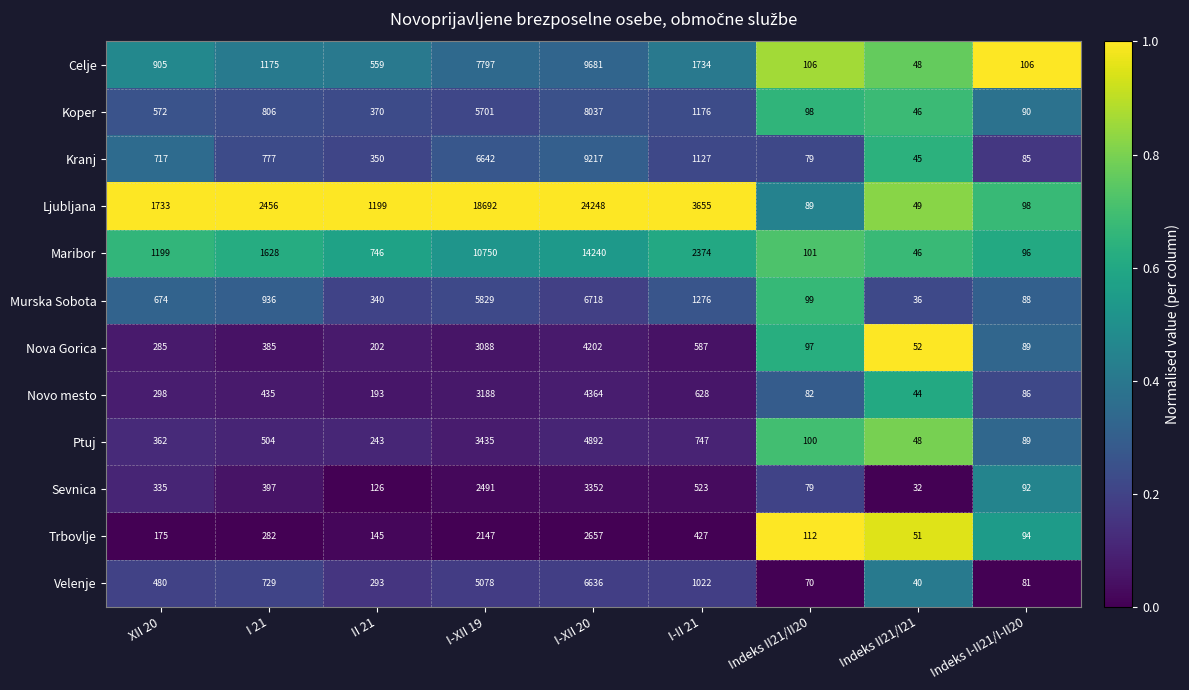

Rank the series at I 21 from highest to lowest value.

Ljubljana, Maribor, Celje, Murska Sobota, Koper, Kranj, Velenje, Ptuj, Novo mesto, Sevnica, Nova Gorica, Trbovlje